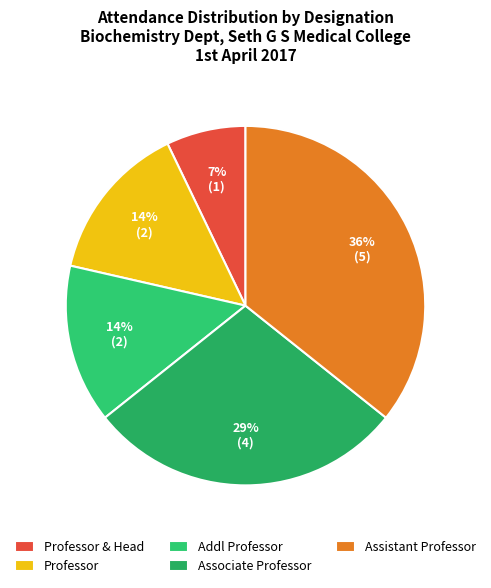

The Assistant Professor slice represents 46% of the pie. True or false?

False